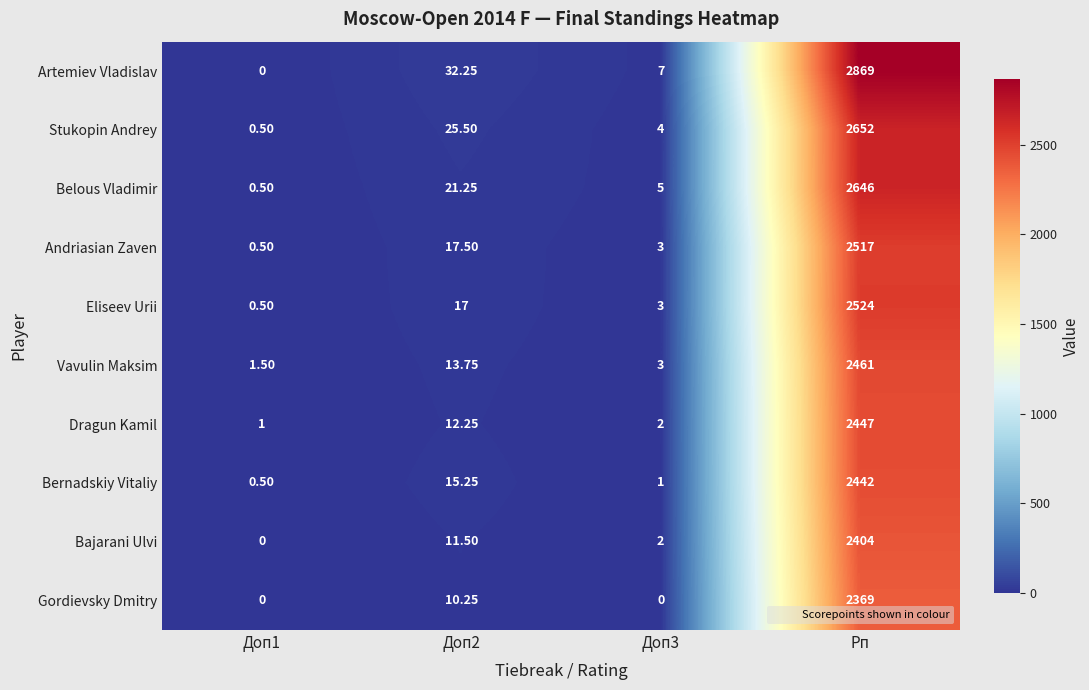

What is the difference between the highest and lowest values at Доп2?

22.0